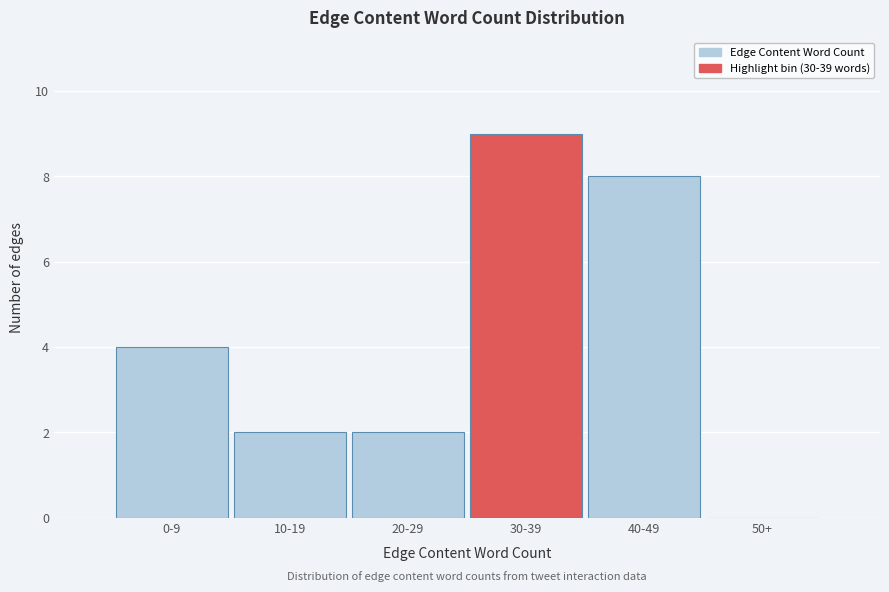

Reading left to right, list all the values displayed in this chart.

0-9=4	10-19=2	20-29=2	30-39=9	40-49=8	50+=0